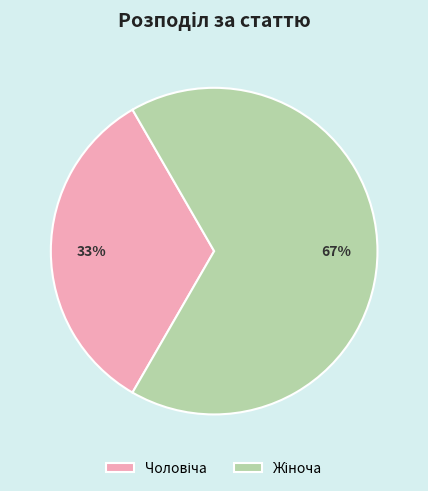

To the nearest percent, what is the average slice percentage?

50%